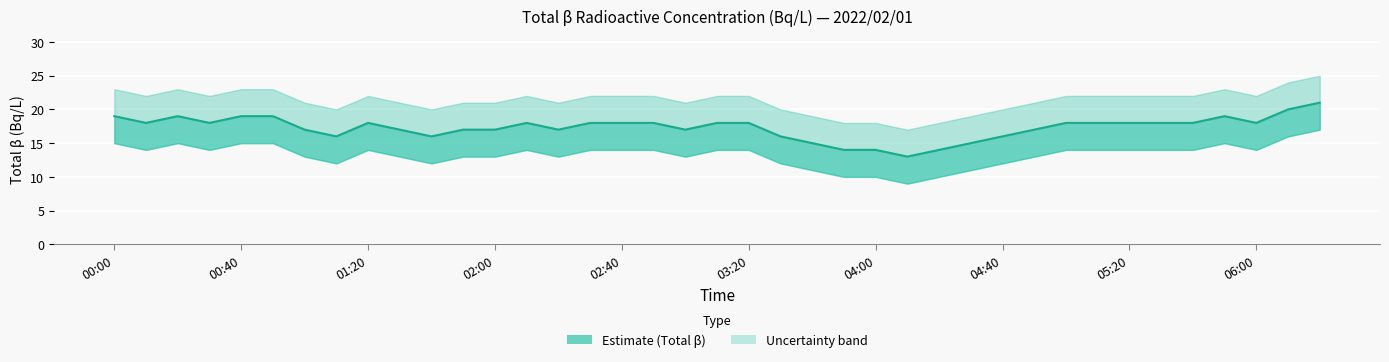

What is the difference between the second highest and second lowest values?

6